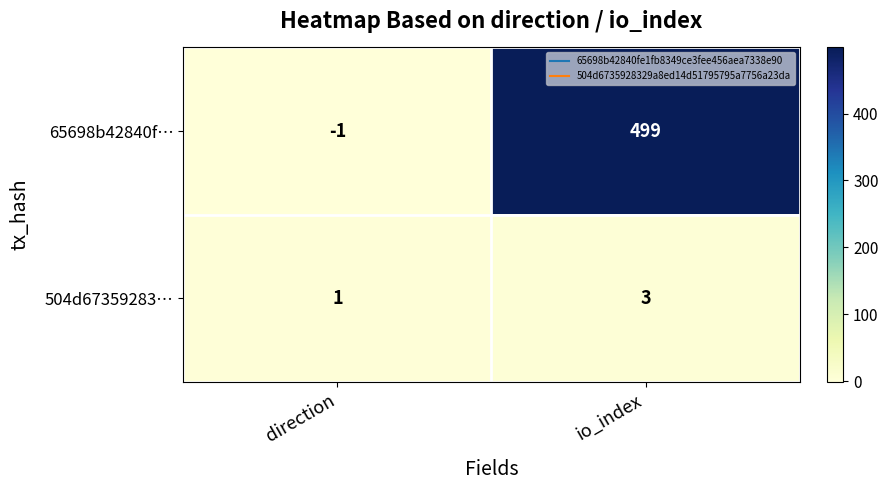

Which series has the widest spread of values?

65698b42840f…